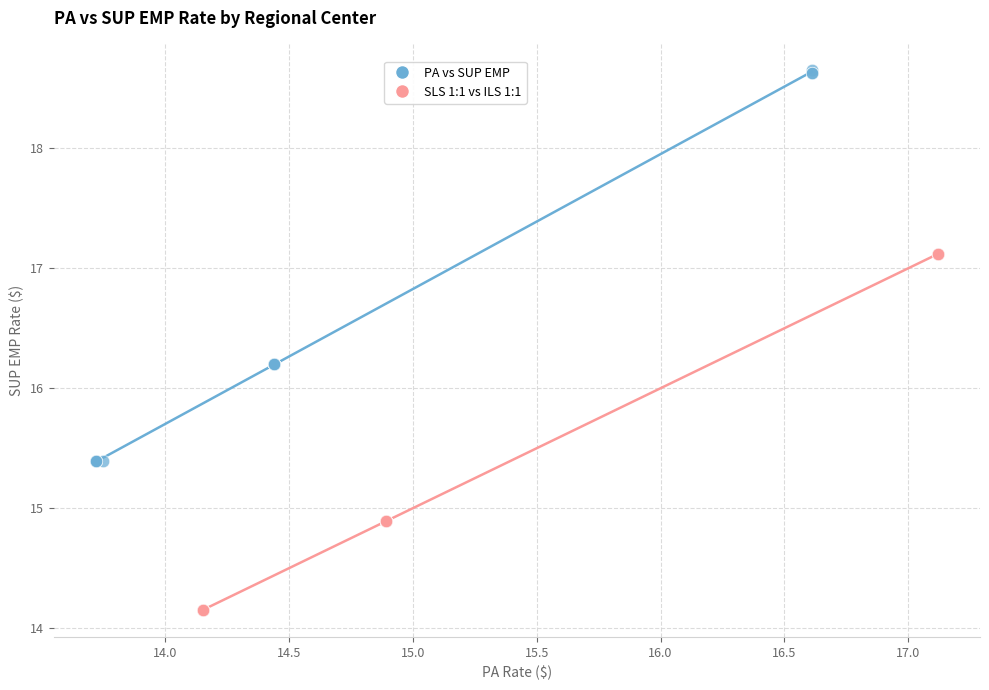

Which series has the widest spread of Y values?

PA vs SUP EMP